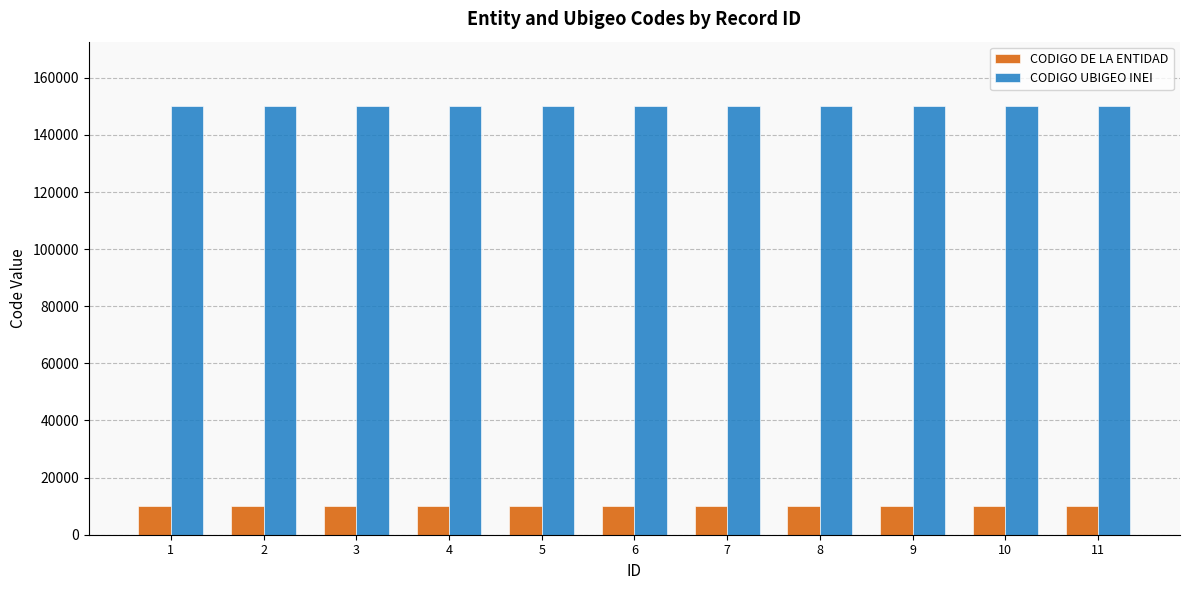

The CODIGO DE LA ENTIDAD series shows 18062 at 8. True or false?

False